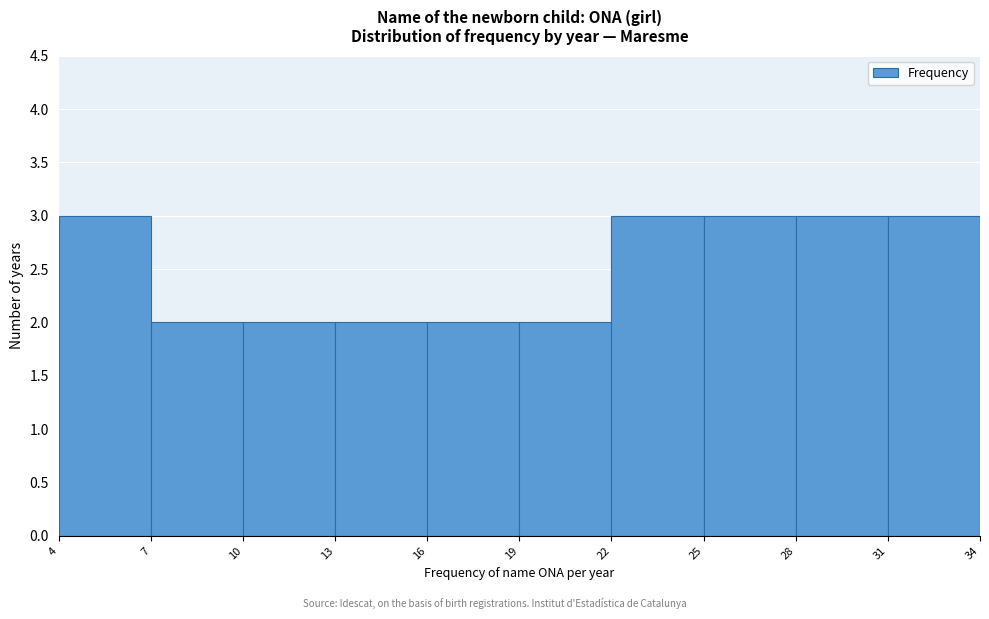

What is the height of the bar covering 16 to 19 on the x-axis? The values are not printed on the chart, so give them approximately, as read against the axis.

2